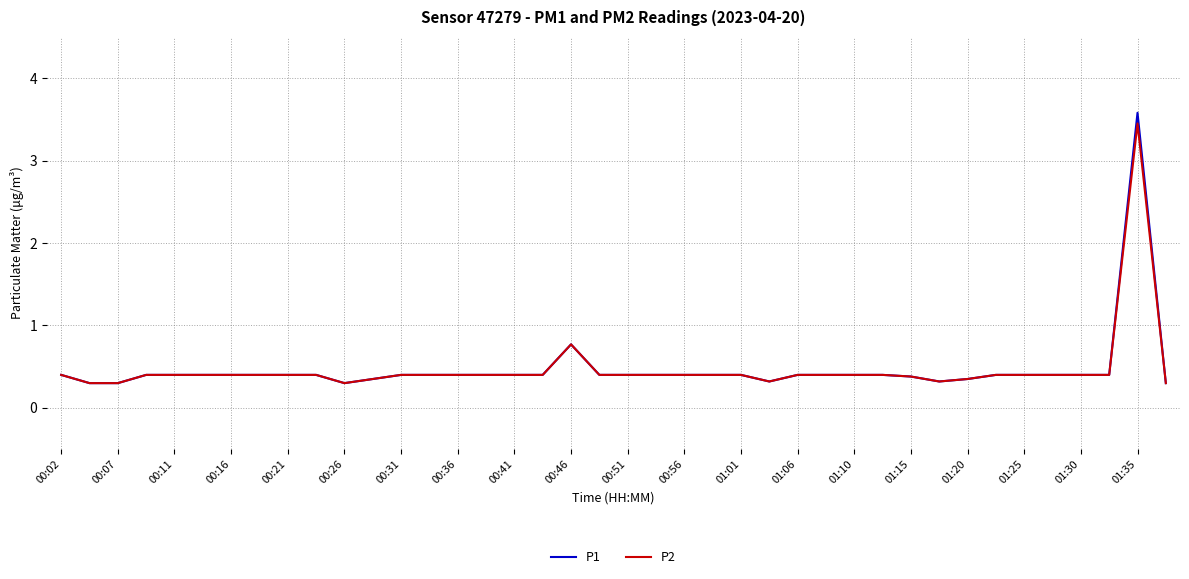

What is the minimum value shown in the chart?

0.3